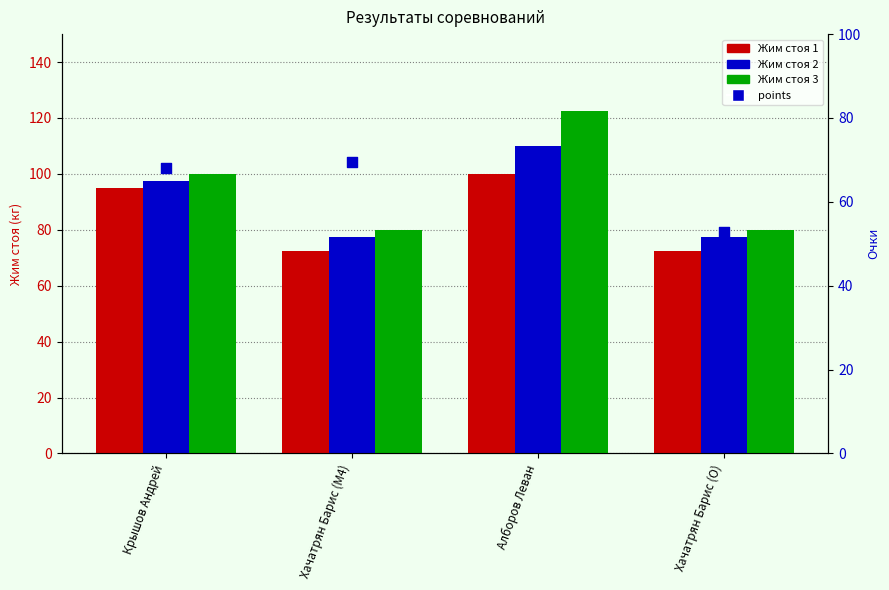

At how many categories does at least one series exceed 81?

2